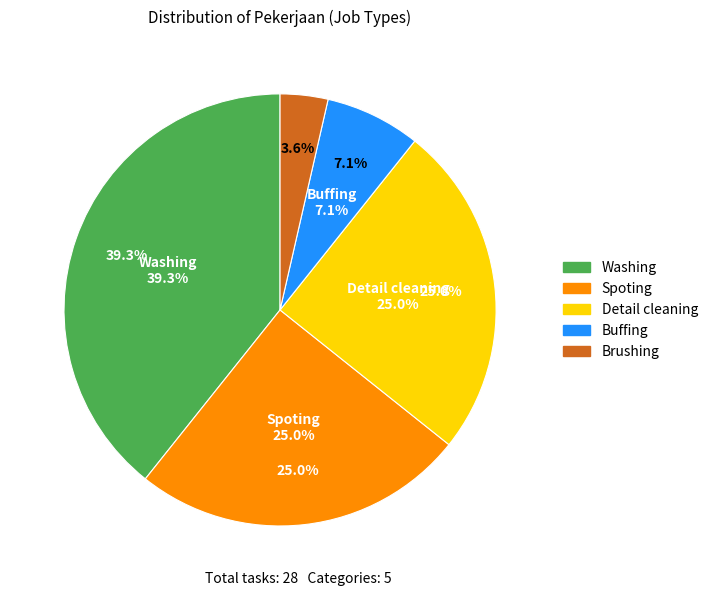

How many segments does this pie chart have?

5